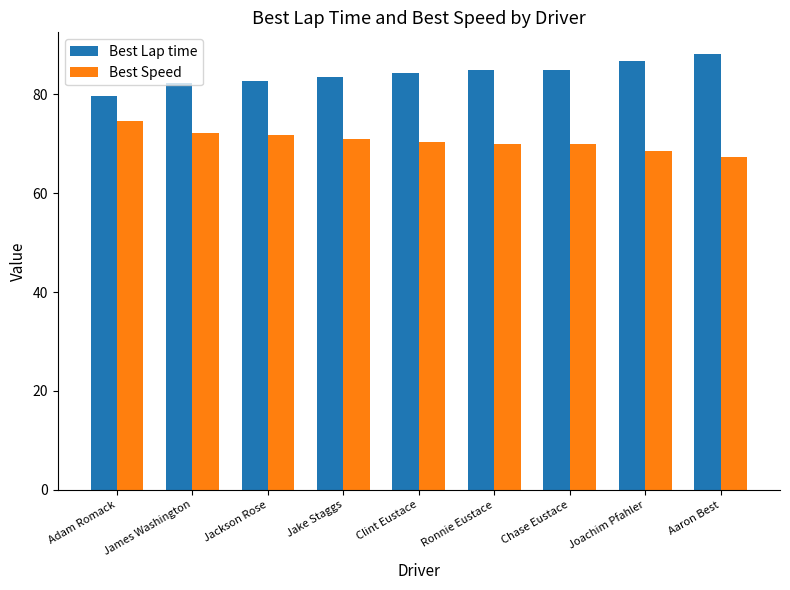

What is the difference between the maximum and second lowest values in the Best Lap time series?

5.8